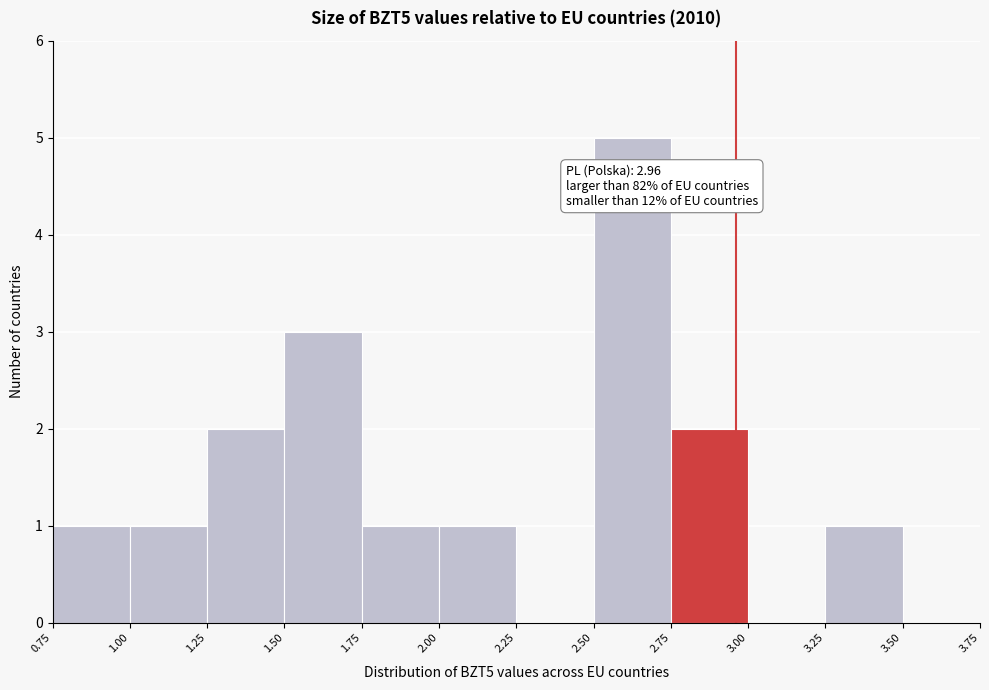

Over which range of the x-axis is the bar tallest?

2.50 to 2.75